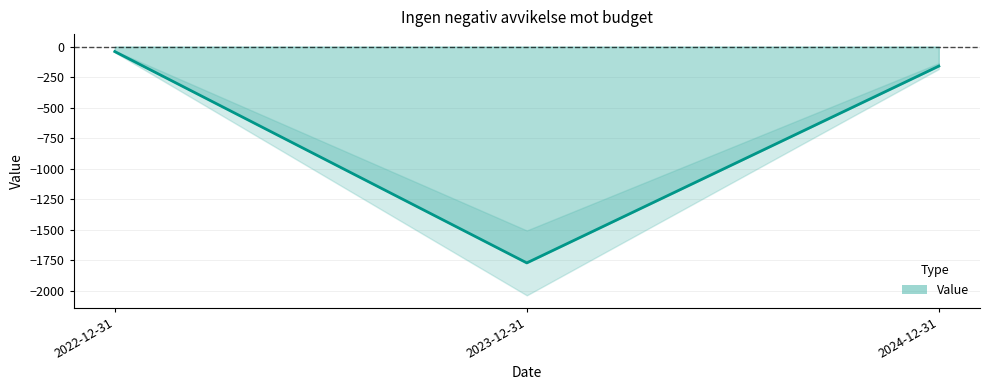

Reading left to right, list all the values displayed in this chart.

2022-12-31=-41	2023-12-31=-1770	2024-12-31=-160